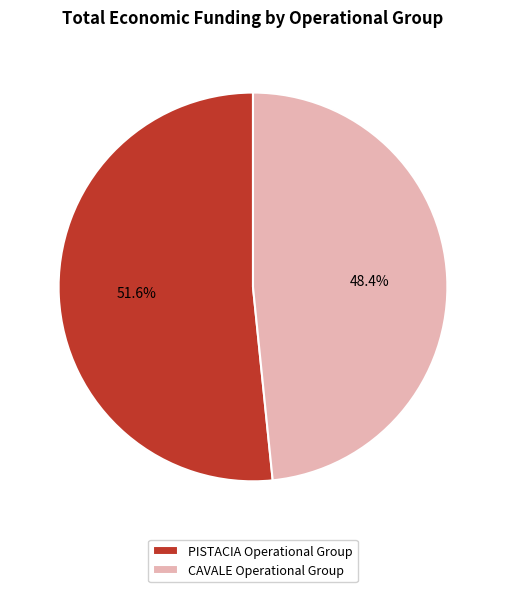

True or false: CAVALE Operational Group accounts for 48% of the total.

True